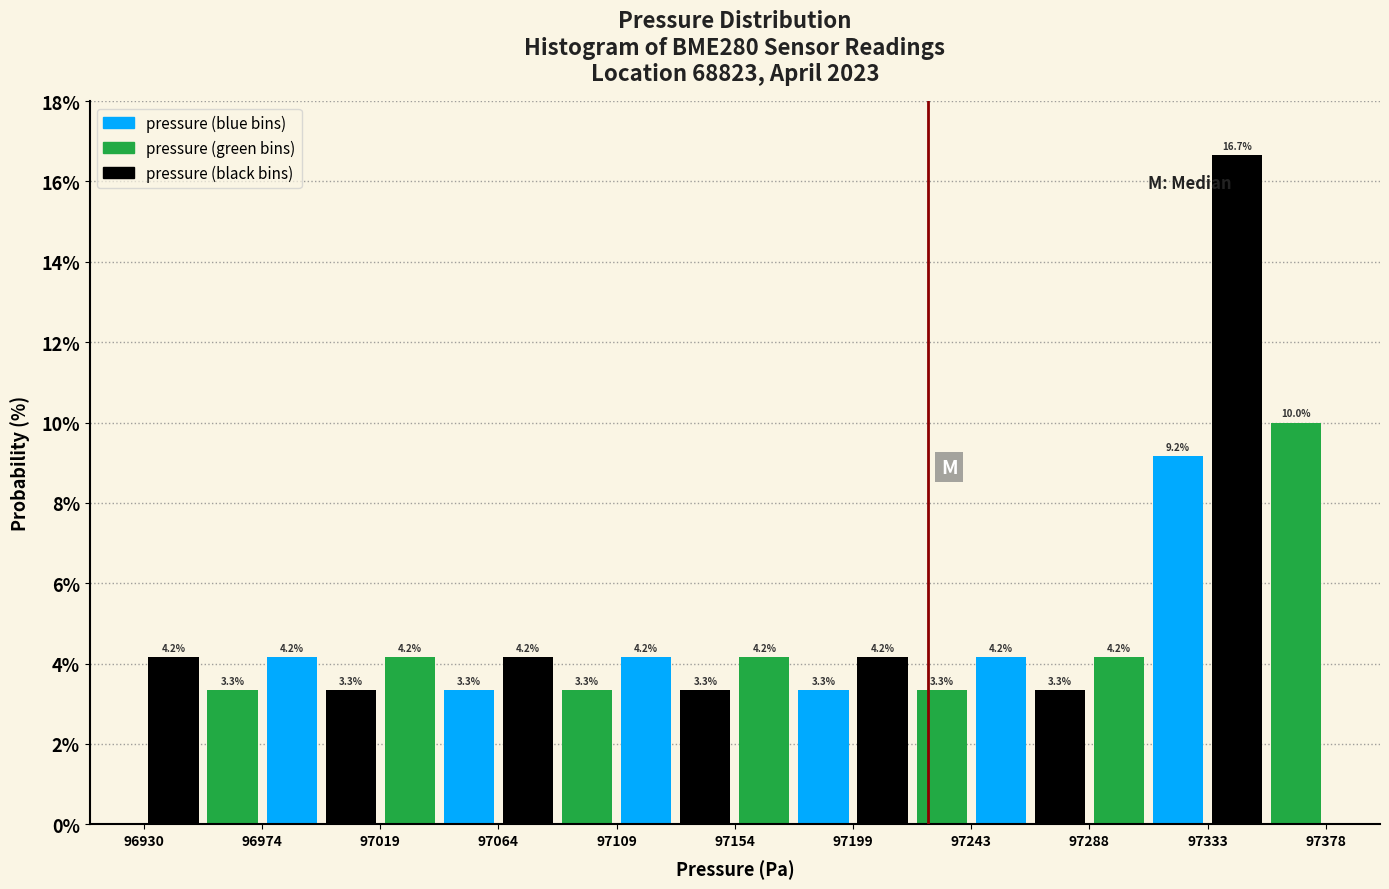

Reading left to right, transcribe this chart: for each bar, give the range it covers on the x-axis and its height. The bar edges are not printed on the chart, so give them approximately, as read against the axis.

96930 to 96950: 4.2
96950 to 96975: 3.3
96975 to 96995: 4.2
96995 to 97020: 3.3
97020 to 97040: 4.2
97040 to 97065: 3.3
97065 to 97085: 4.2
97085 to 97110: 3.3
97110 to 97130: 4.2
97130 to 97155: 3.3
97155 to 97175: 4.2
97175 to 97200: 3.3
97200 to 97220: 4.2
97220 to 97245: 3.3
97245 to 97265: 4.2
97265 to 97290: 3.3
97290 to 97310: 4.2
97310 to 97335: 9.2
97335 to 97355: 16.7
97355 to 97380: 10.0